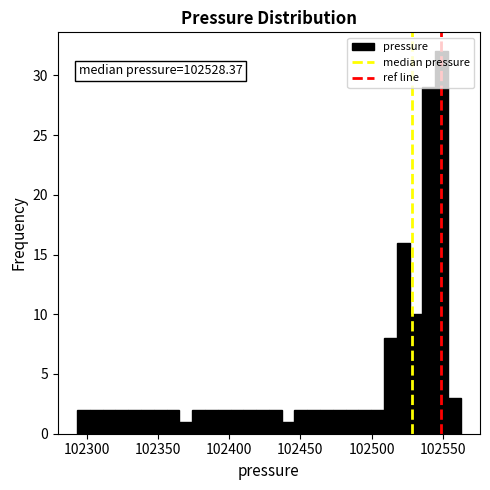

Around what value on the x-axis is the tallest bar? Give the approximate position of its centre, as read against the axis.

102550